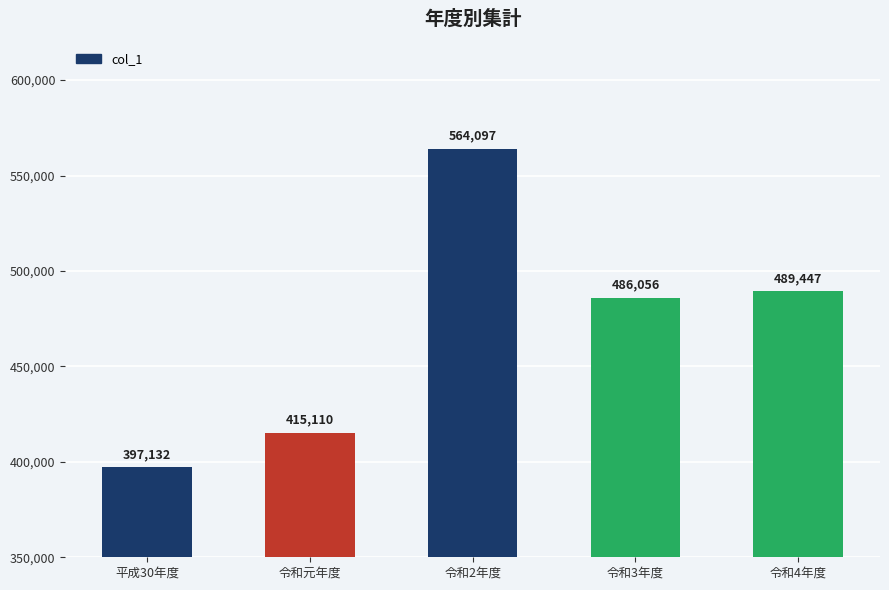

Reading left to right, extract all data points from this chart.

平成30年度=397132	令和元年度=415110	令和2年度=564097	令和3年度=486056	令和4年度=489447